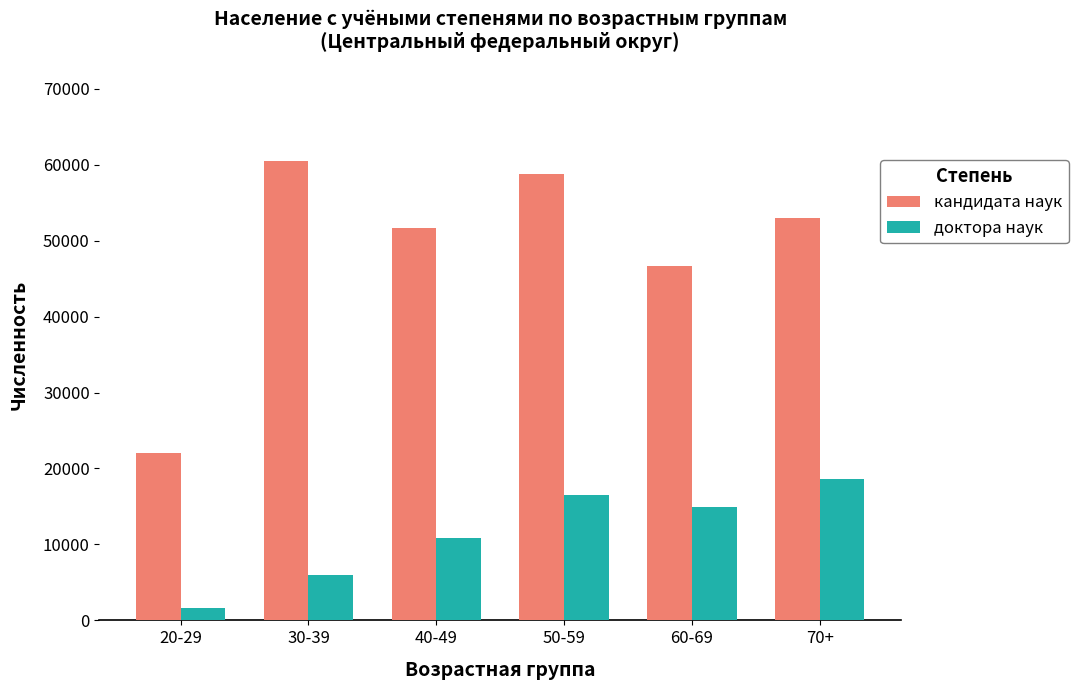

True or false: кандидата наук has a value of 51710 at 40-49.

True